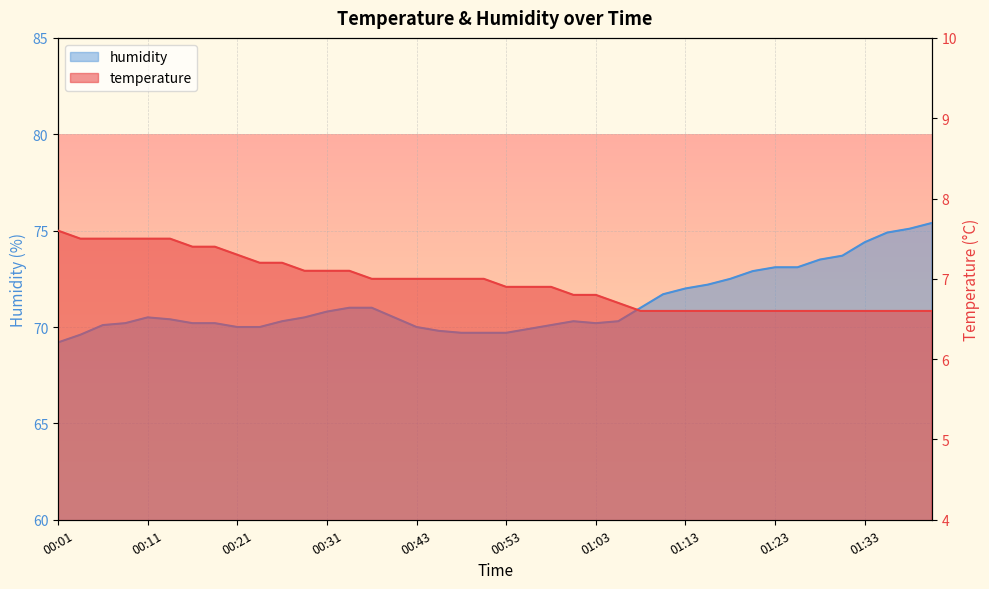

At which label does humidity first exceed 70?

00:06